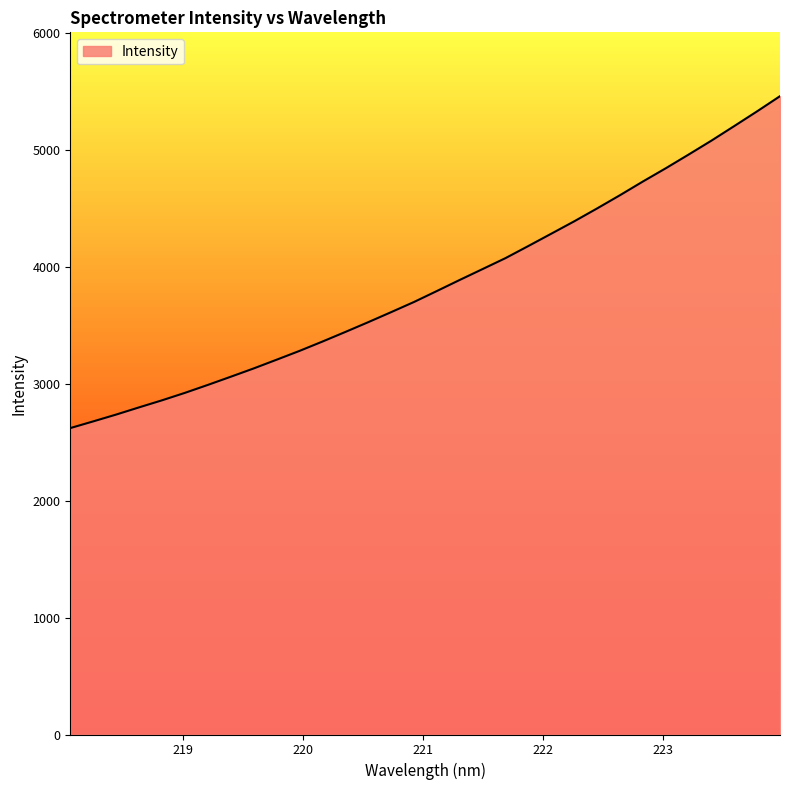

What is the maximum value shown in the chart?

5457.9